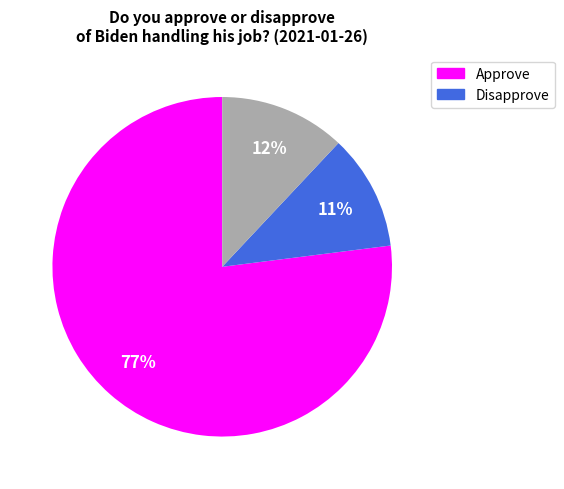

Is there a majority slice in this chart?

Yes